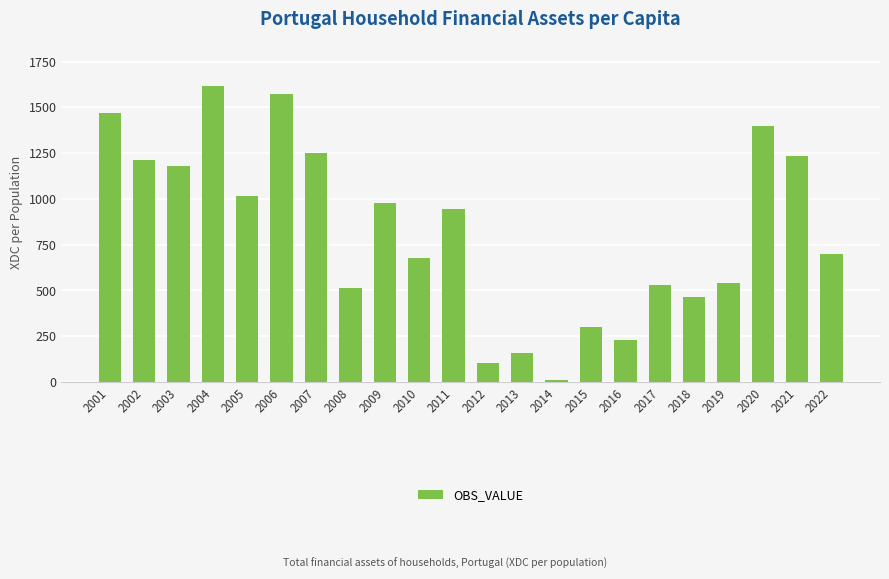

What is the average value?

823.5